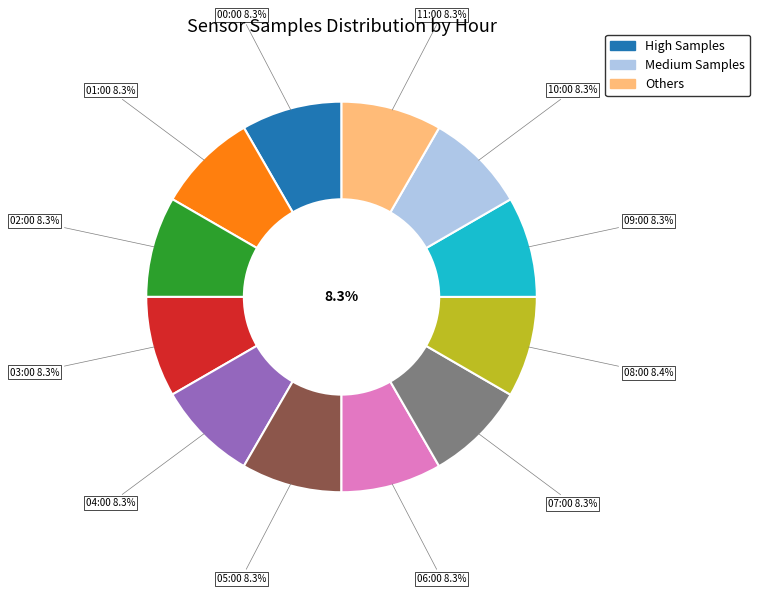

Count the number of slices in the pie.

12